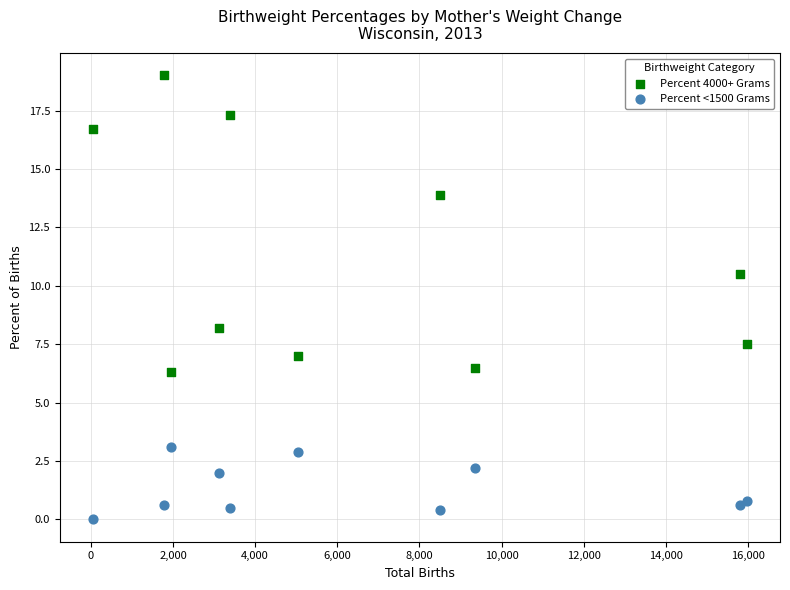

Across all series, what Y value is closest to 9?

8.2